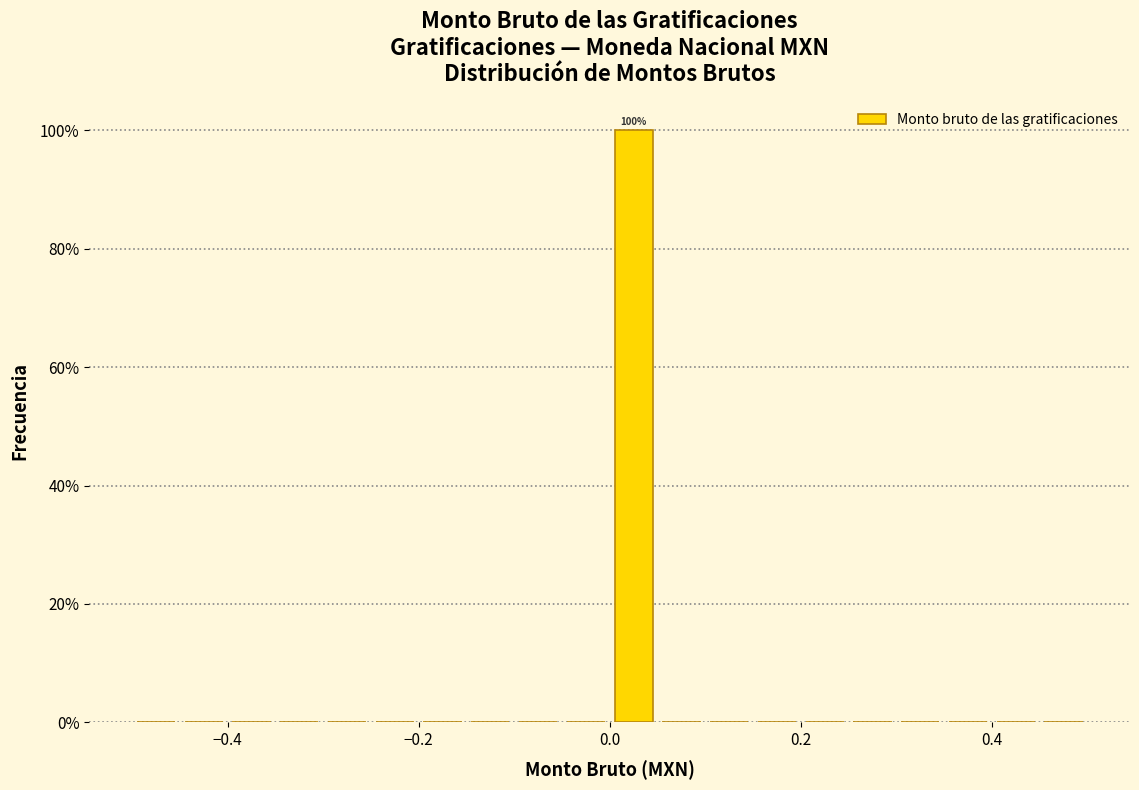

Around what value on the x-axis is the tallest bar? Give the approximate position of its centre, as read against the axis.

0.02